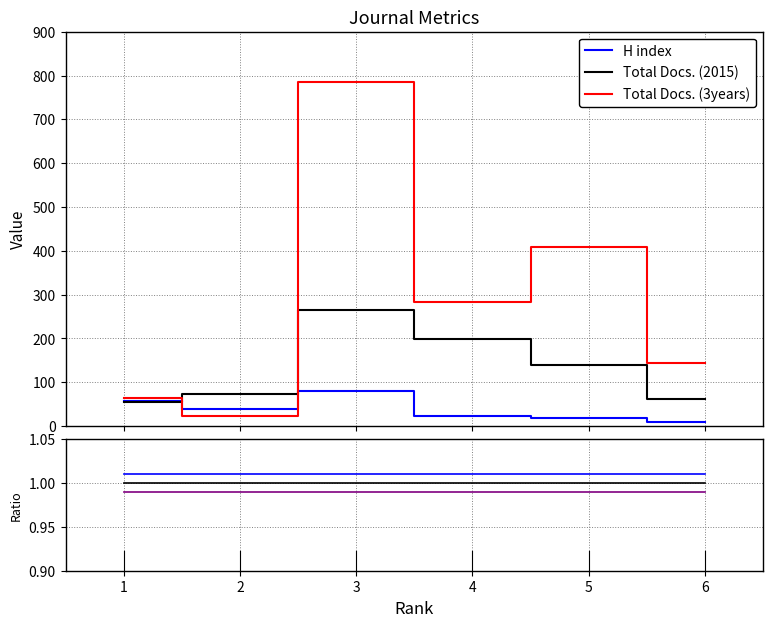

Between 2 and 3, which series saw the biggest shift?

Total Docs. (3years)